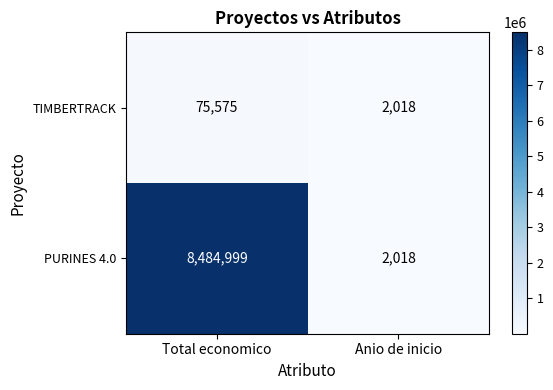

What is the highest value of the TIMBERTRACK series?

75575